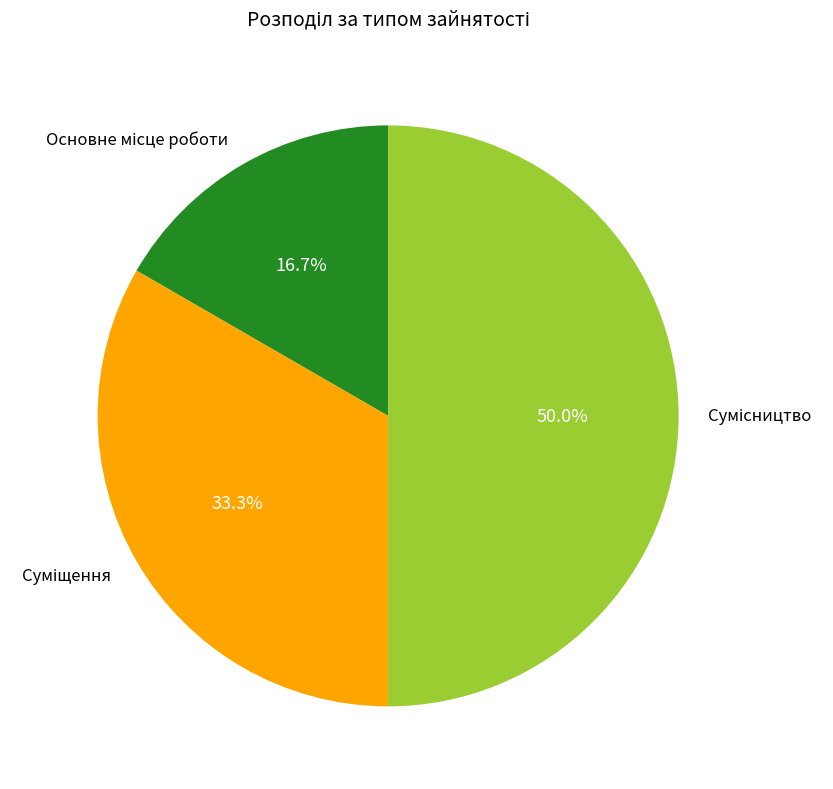

Approximately how many times larger is the value at Суміщення compared to Сумісництво?

0.7